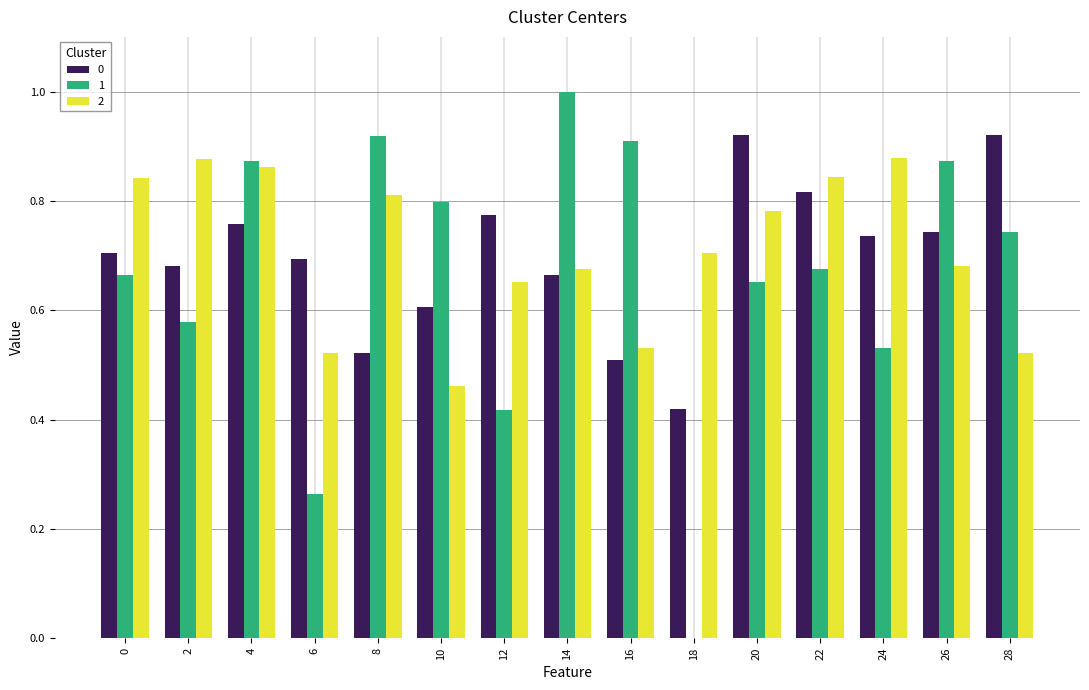

What is the maximum value shown in the chart?

1.0